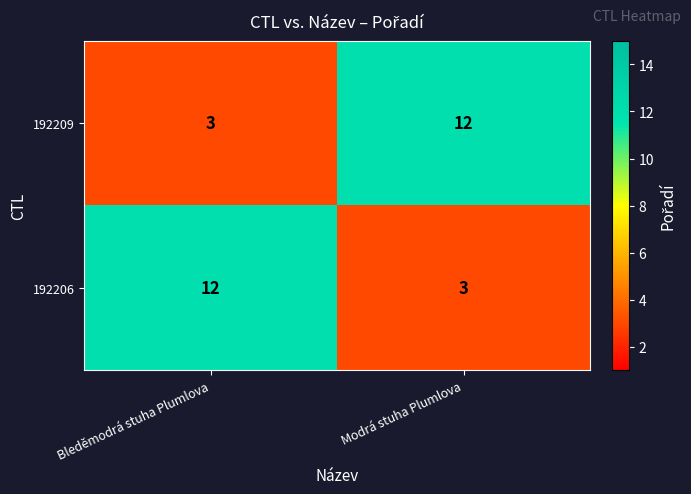

Rank the series at Modrá stuha Plumlova from highest to lowest value.

192209, 192206